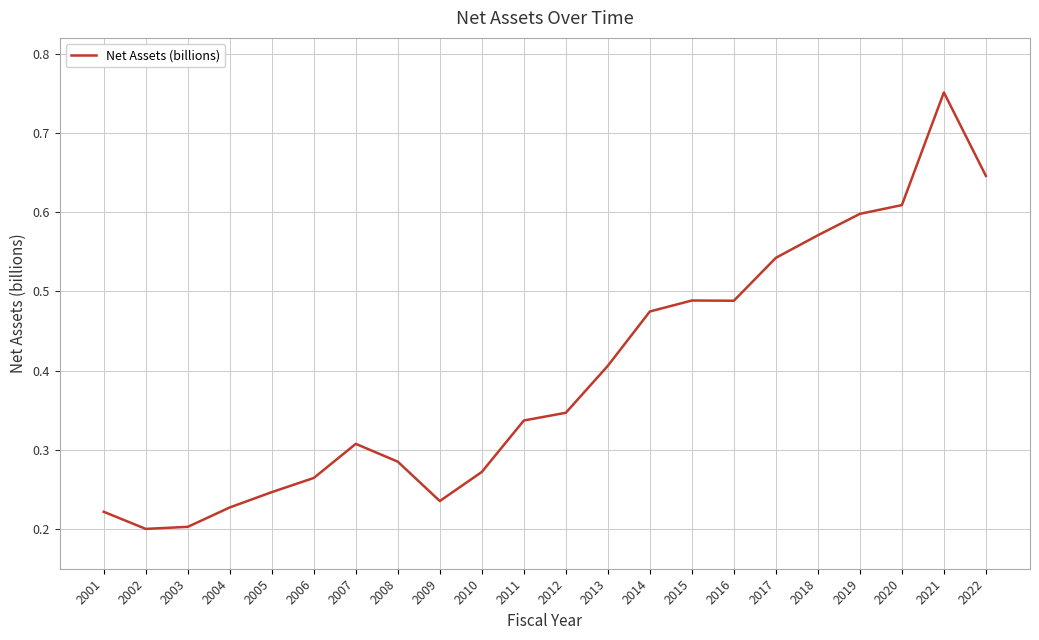

Which label corresponds to the largest value in the chart?

2021